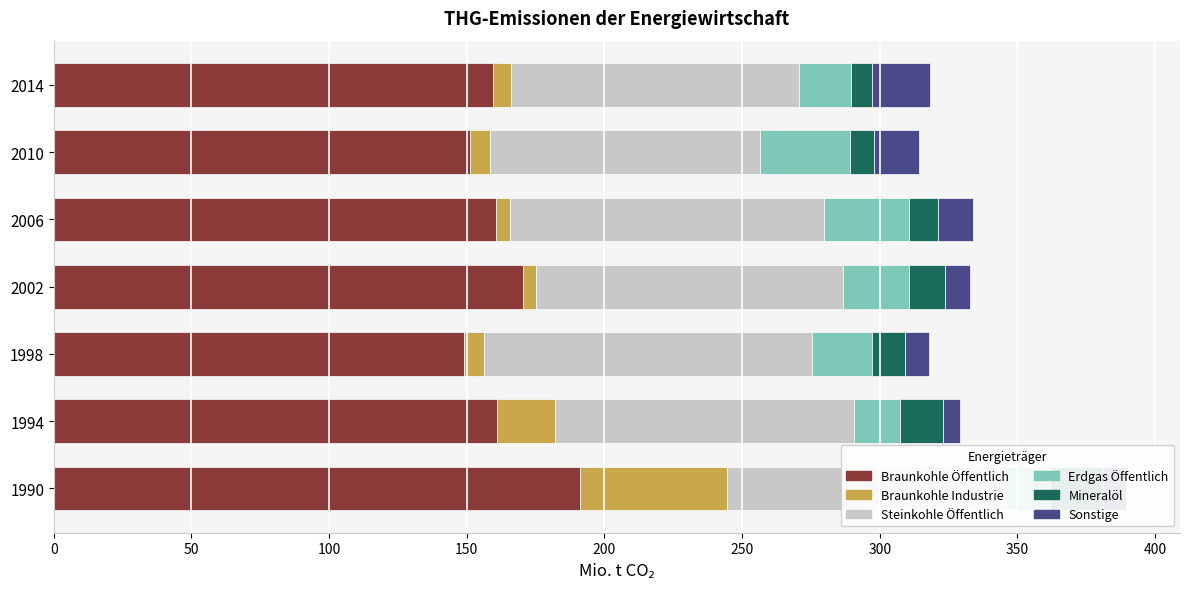

Reading left to right, list all the values displayed in this chart.

Braunkohle Öffentlich: 191.1	161.1	149.1	170.3	160.5	151.1	159.4
Braunkohle Industrie: 53.3	20.9	7.0	5.0	5.1	7.2	6.7
Steinkohle Öffentlich: 101.1	108.7	119.4	111.3	114.2	98.3	104.7
Erdgas Öffentlich: 16.3	16.6	21.7	24.0	30.7	32.6	18.9
Mineralöl: 19.3	15.7	12.1	13.0	10.5	8.7	7.4
Sonstige: 8.5	6.2	8.7	9.1	13.0	16.5	21.2